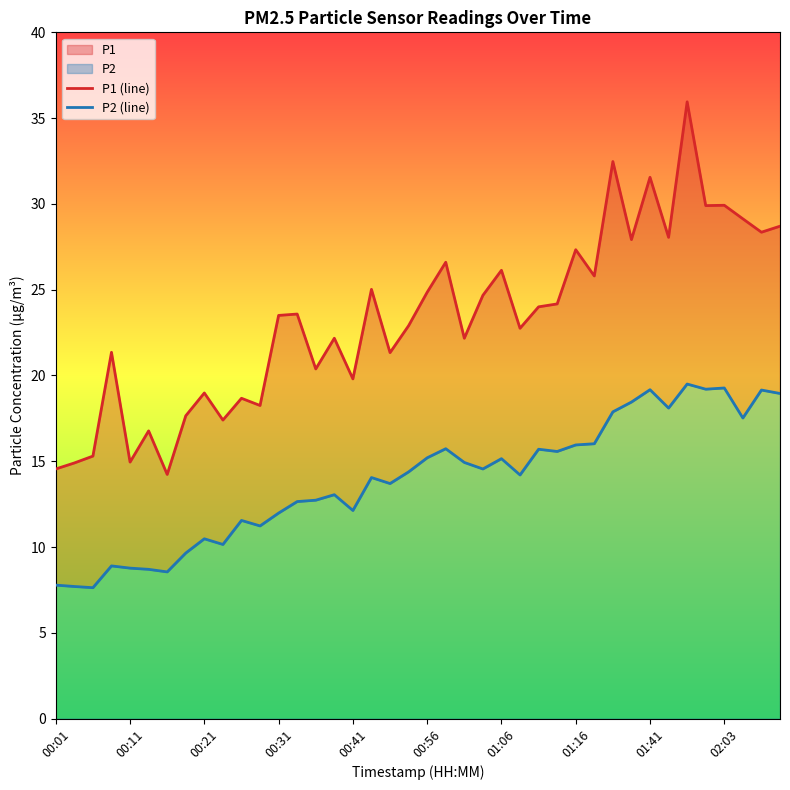

True or false: P2 (line) and P1 (line) cross at least once.

False